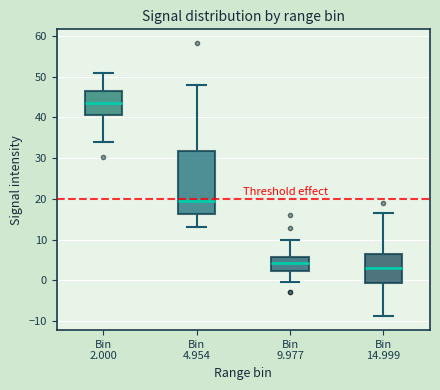

Where does the lower whisker of the box for Bin 2.000 end on the y-axis? The values are not printed on the chart, so give them approximately, as read against the axis.

34